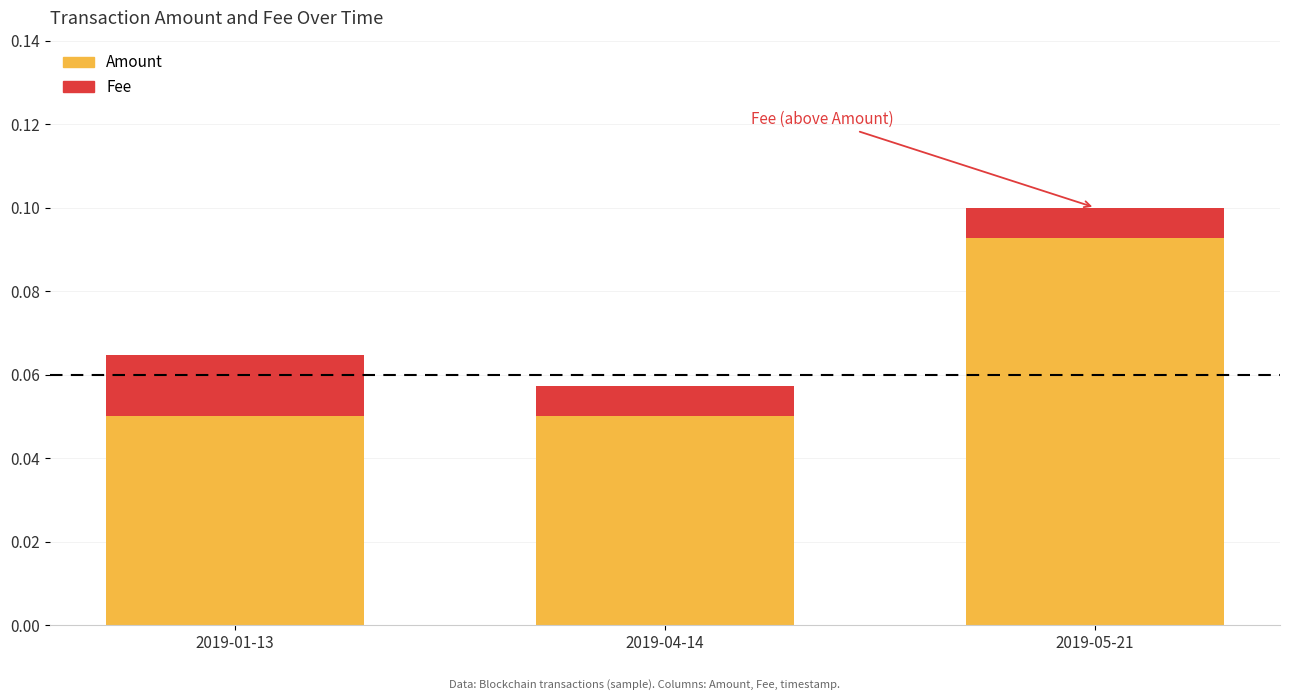

How many bars are there in total?

3